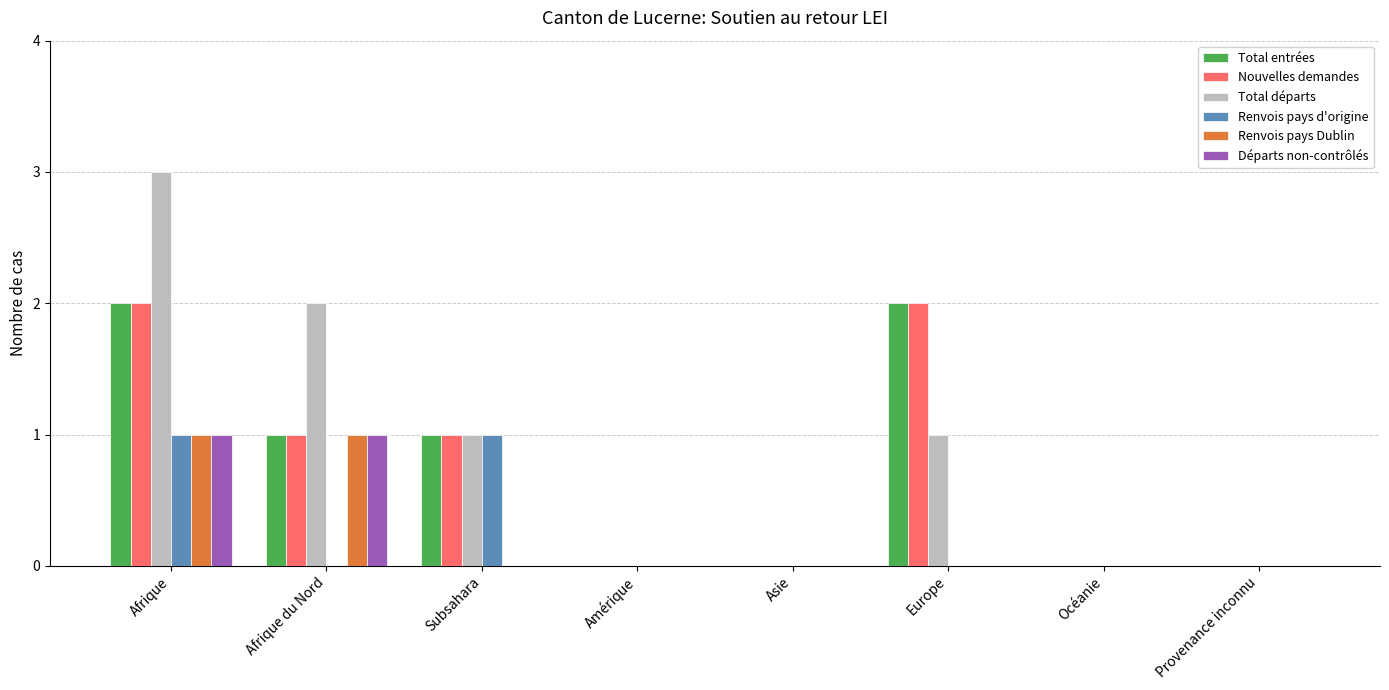

What is the sum of all Départs non-contrôlés values?

2